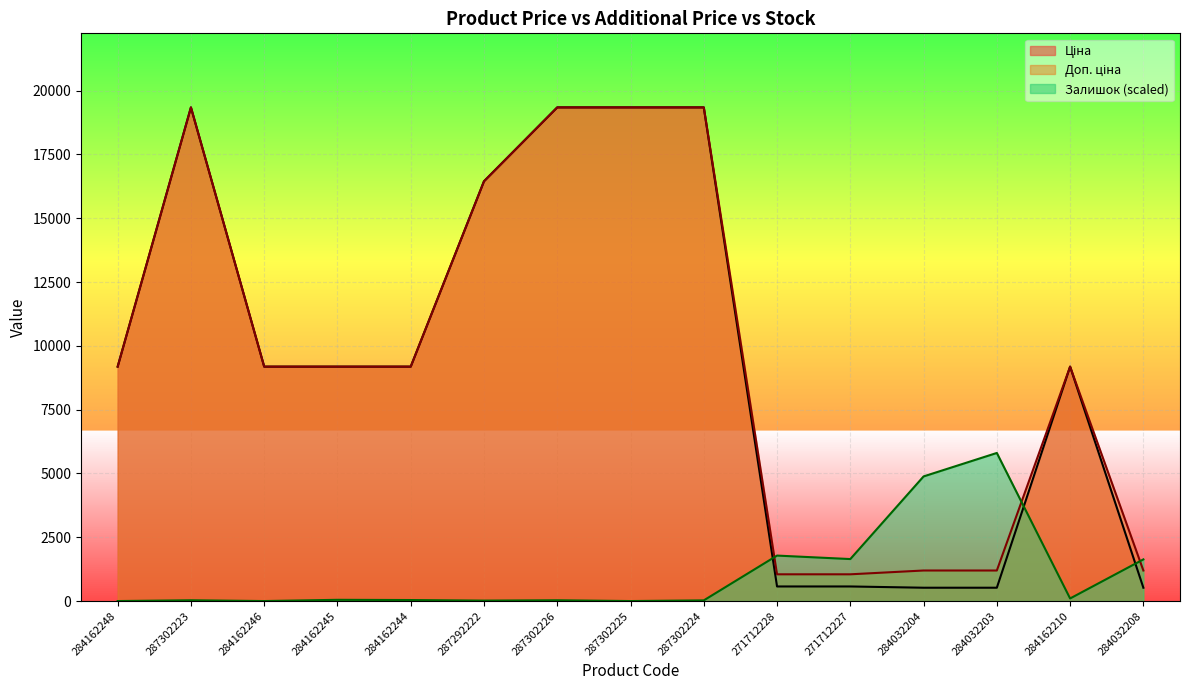

Reading left to right, list all the values displayed in this chart.

Ціна: 284162248=9185.1	287302223=19343.1	284162246=9185.1	284162245=9185.1	284162244=9185.1	287292222=16448.2	287302226=19343.1	287302225=19343.1	287302224=19343.1	271712228=571.6	271712227=571.6	284032204=522.2	284032203=522.2	284162210=9185.1	284032208=522.2
Доп. ціна: 284162248=9185.1	287302223=19343.1	284162246=9185.1	284162245=9185.1	284162244=9185.1	287292222=16448.2	287302226=19343.1	287302225=19343.1	287302224=19343.1	271712228=1048.0	271712227=1048.0	284032204=1197.0	284032203=1197.0	284162210=9185.1	284032208=1197.0
Залишок: 284162248=0.0	287302223=30.8	284162246=0.0	284162245=48.4	284162244=39.6	287292222=17.6	287302226=30.8	287302225=0.0	287302224=26.4	271712228=1781.8	271712227=1645.4	284032204=4883.4	284032203=5802.9	284162210=101.2	284032208=1632.2